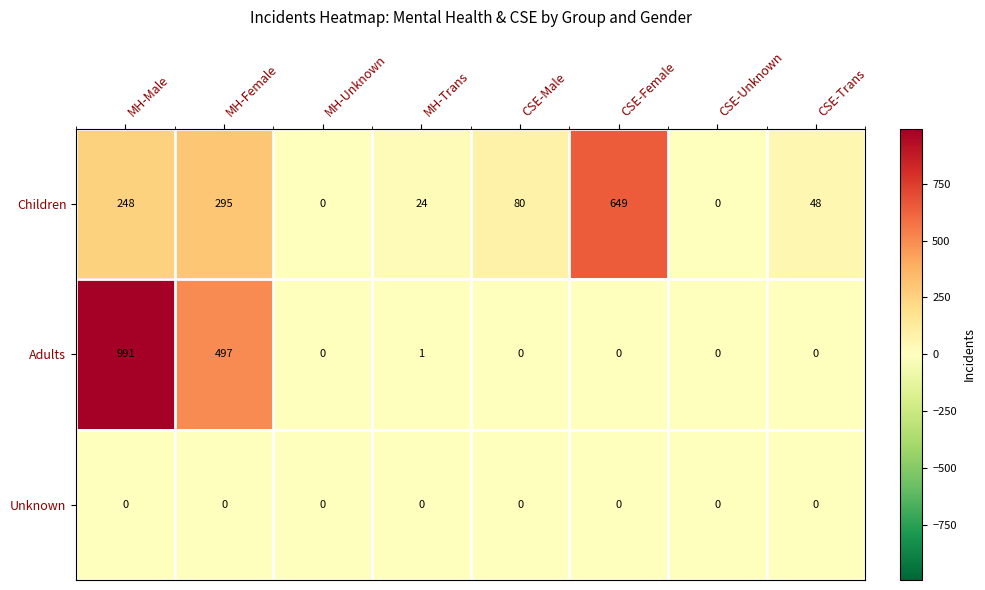

How many data points does each series have?

8